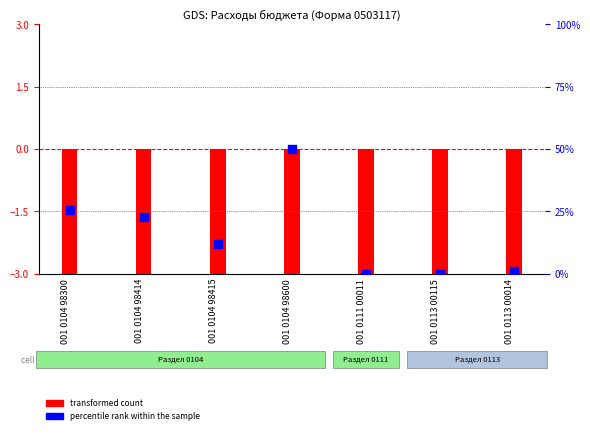

Is the value of percentile rank within the sample at 001 0104 98414 greater than the value of transformed count at 001 0104 98600?

Yes